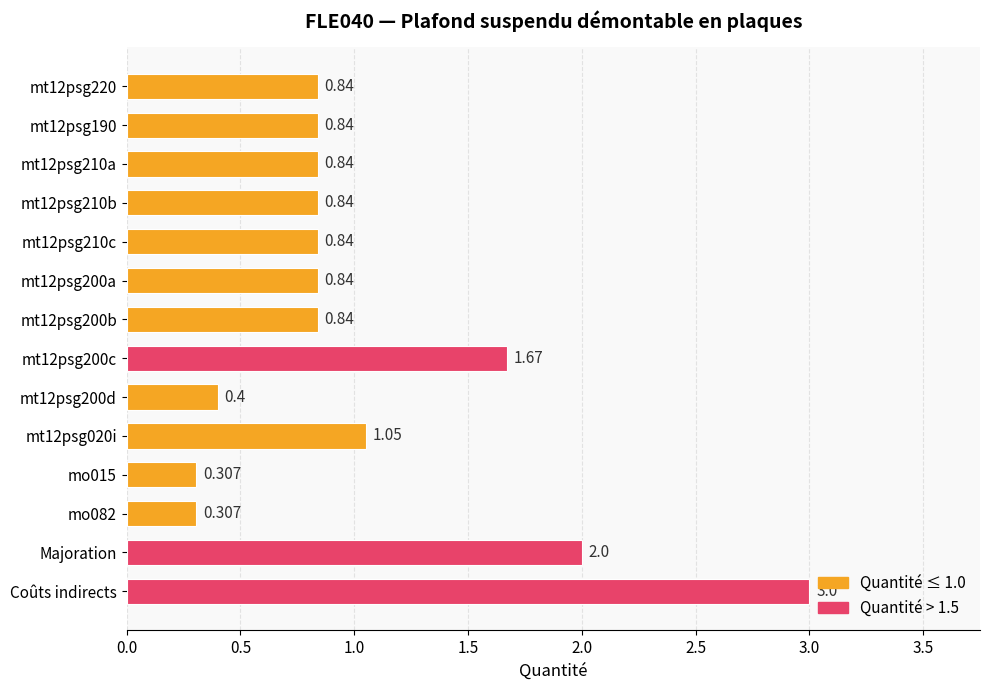

Which label corresponds to the largest value in the chart?

Coûts indirects